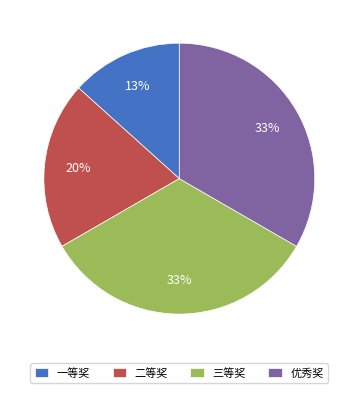

How many slices are in this pie chart?

4